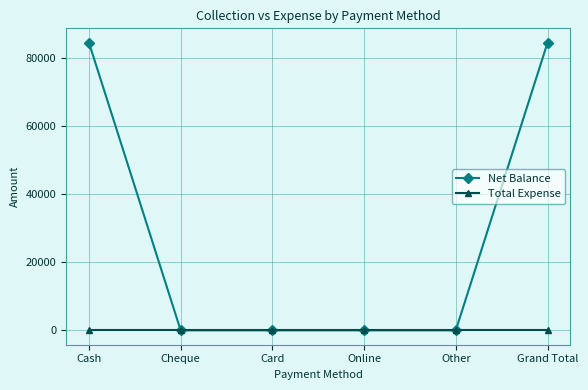

What is the label of the 3rd point from the right?

Online